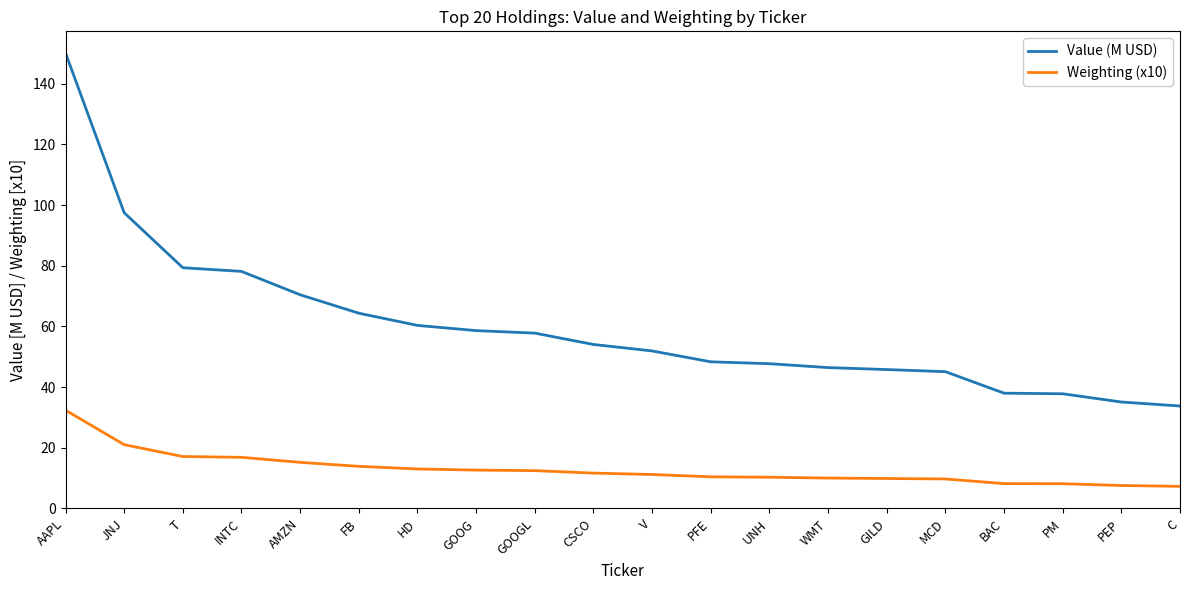

Which label corresponds to the largest value in the chart?

AAPL